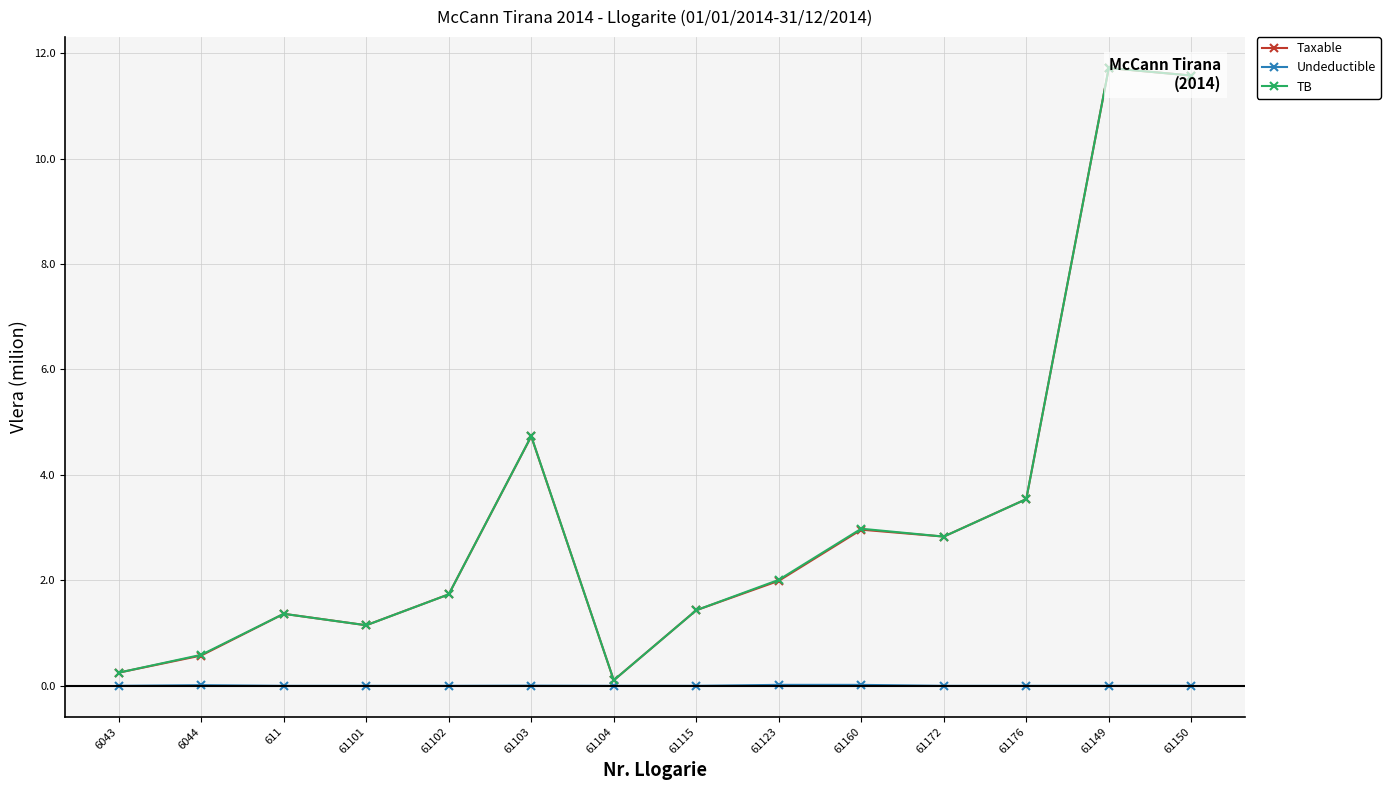

How many distinct data groups are displayed?

3